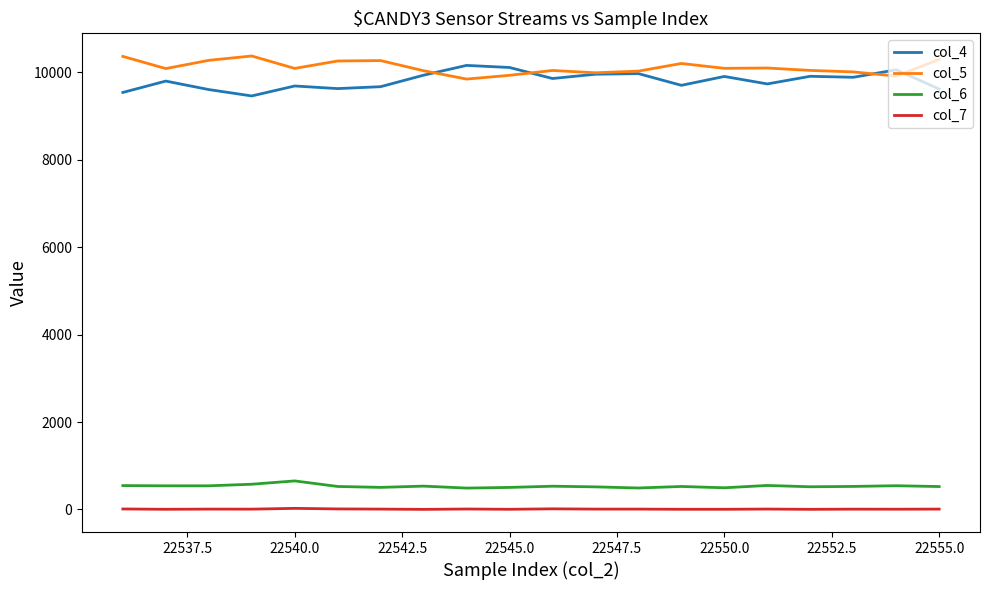

Rank the series by their maximum value, from highest to lowest.

col_5, col_4, col_6, col_7